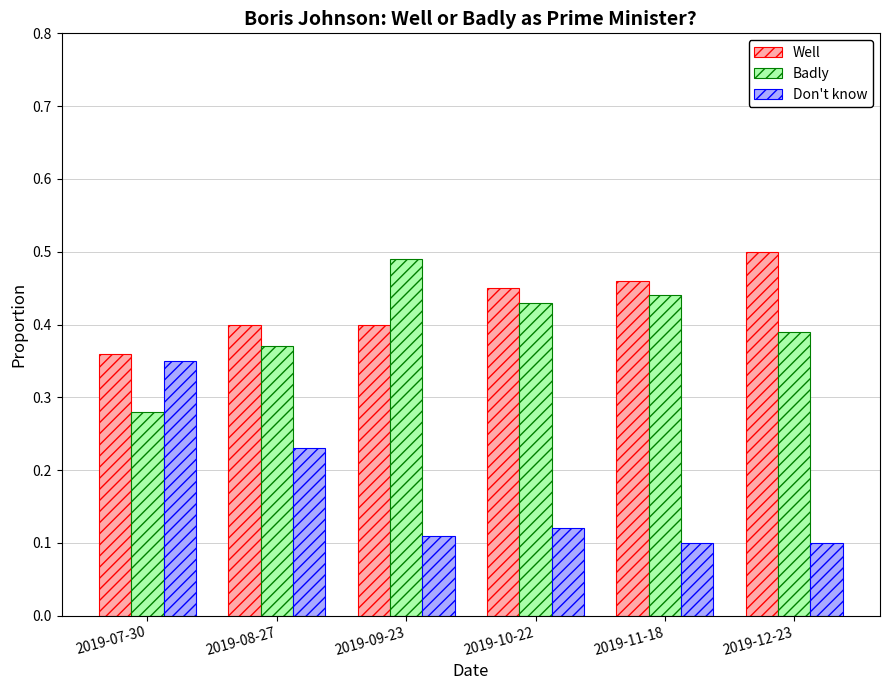

What is the label of the 6th bar from the right?

2019-07-30